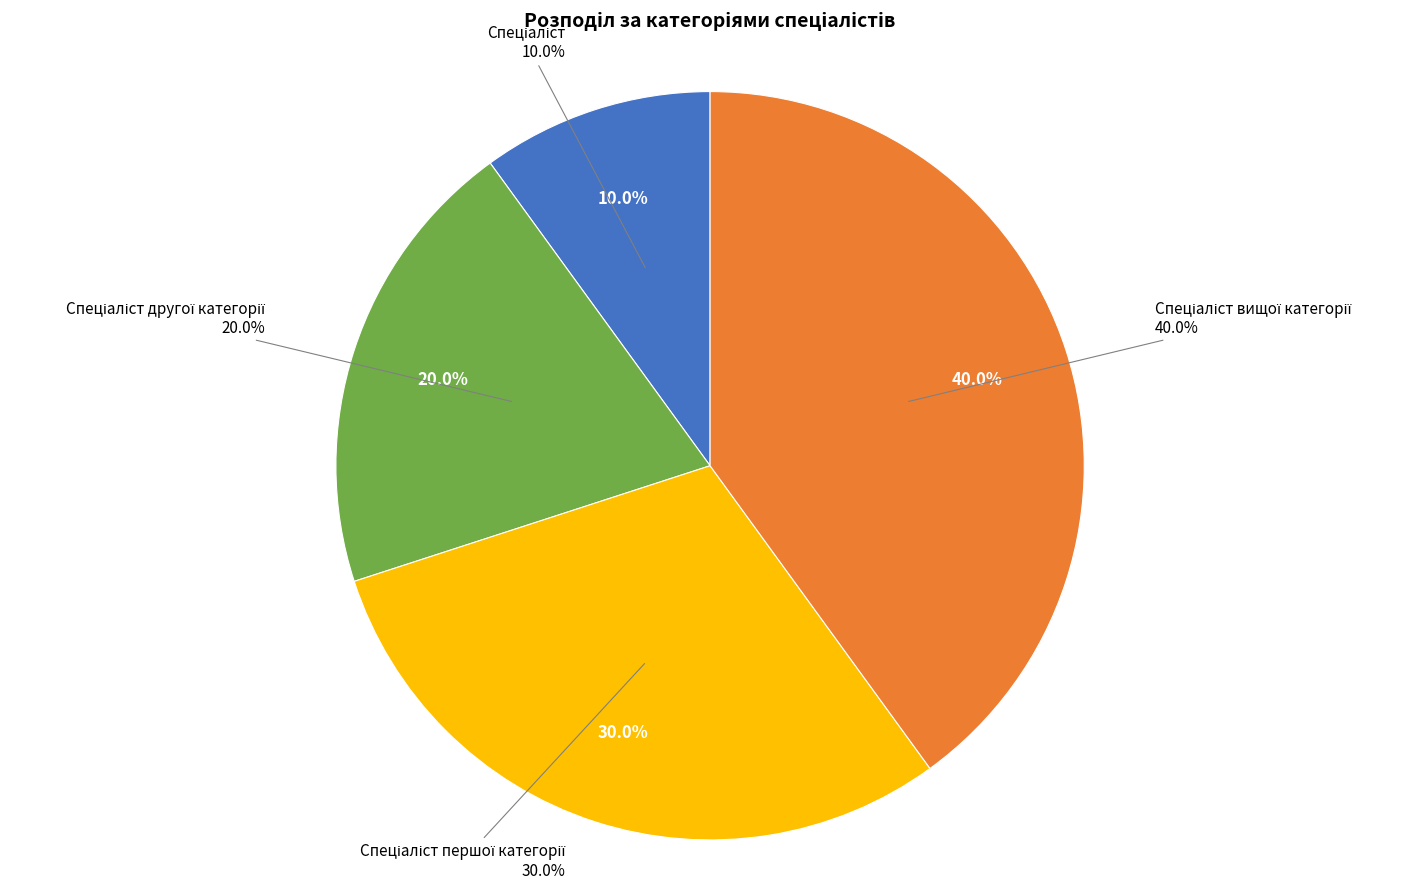

Rank the categories by value from highest to lowest.

Спеціаліст вищої категорії, Спеціаліст першої категорії, Спеціаліст другої категорії, Спеціаліст